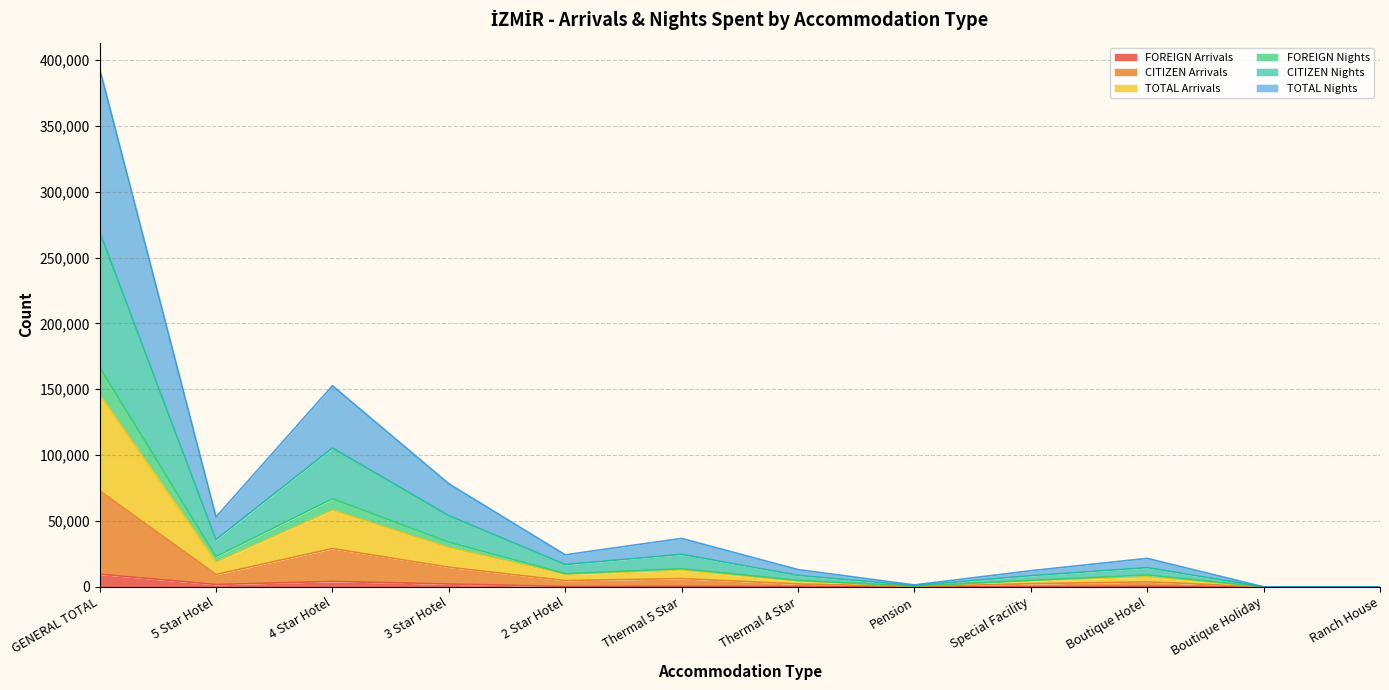

What is the maximum value for FOREIGN Arrivals?

9561